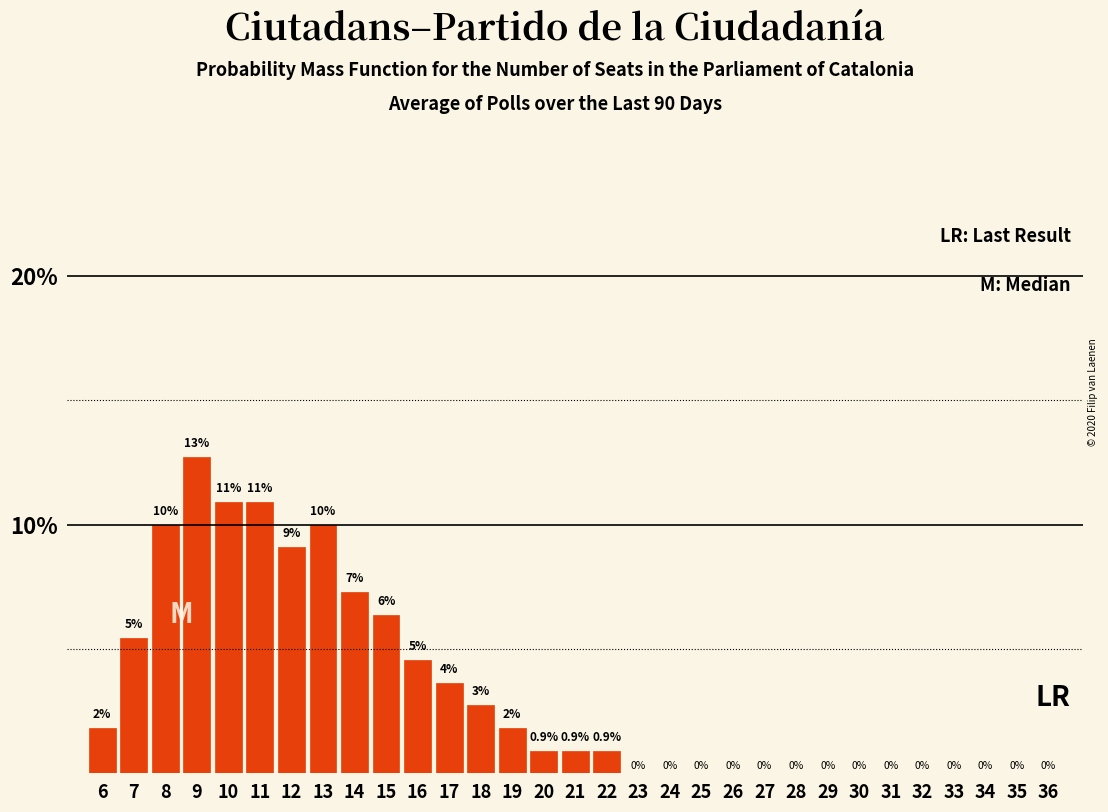

What value does the data have at 11?

10.9